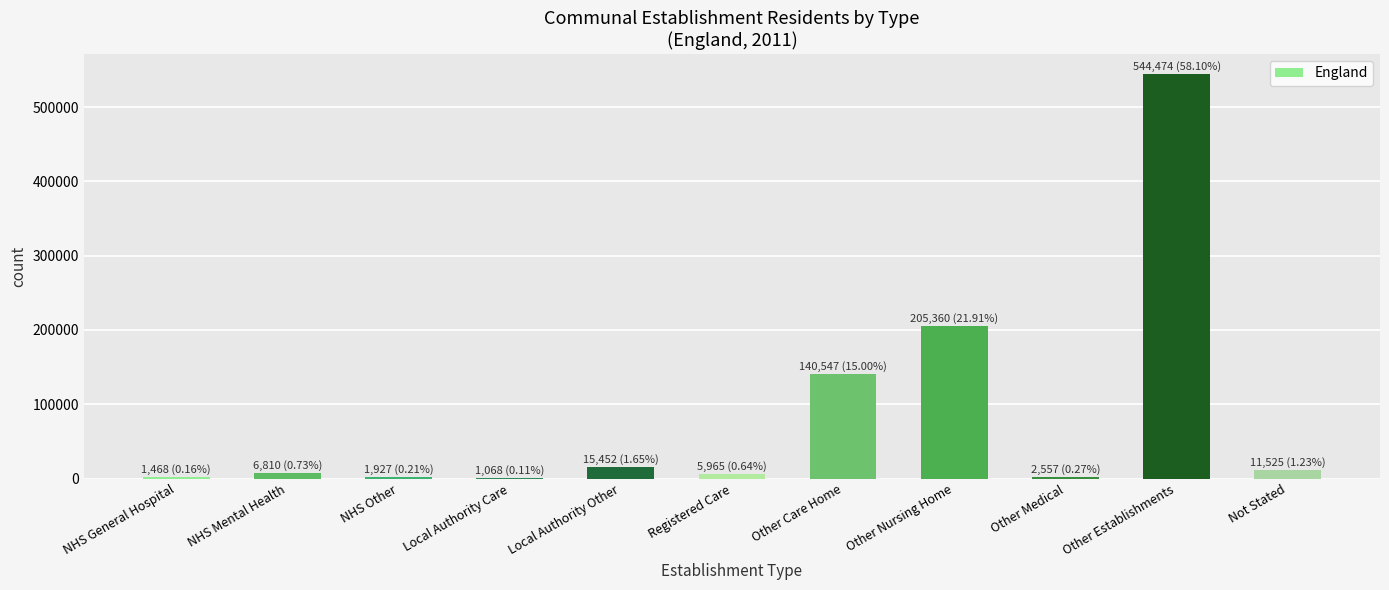

What is the maximum value shown in the chart?

544474